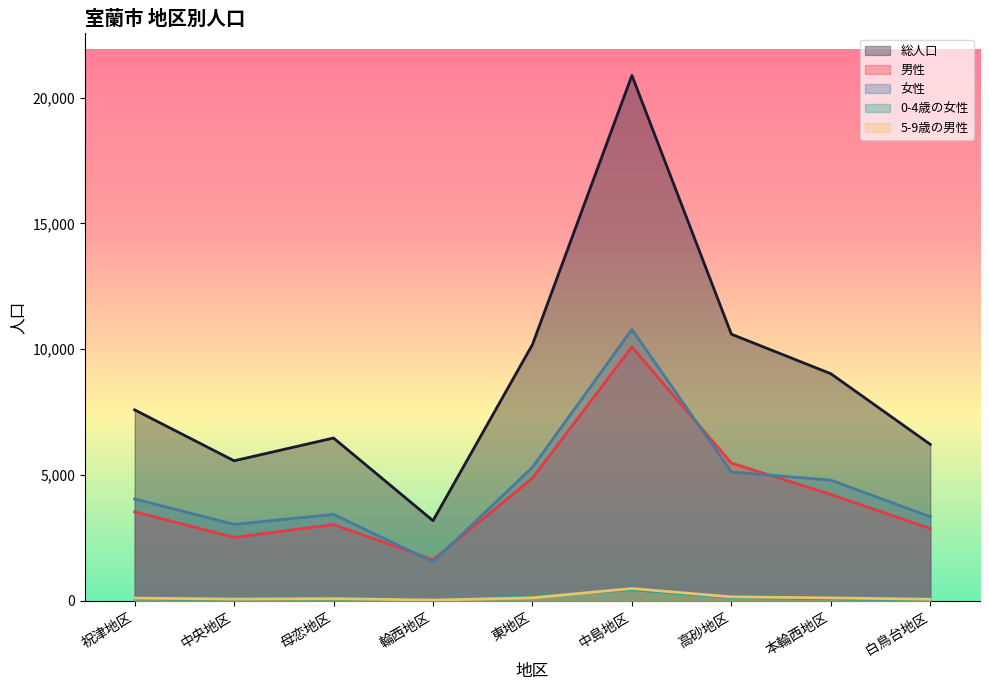

Rank the series at 輪西地区 from lowest to highest value.

0-4歳の女性, 5-9歳の男性, 女性, 男性, 総人口